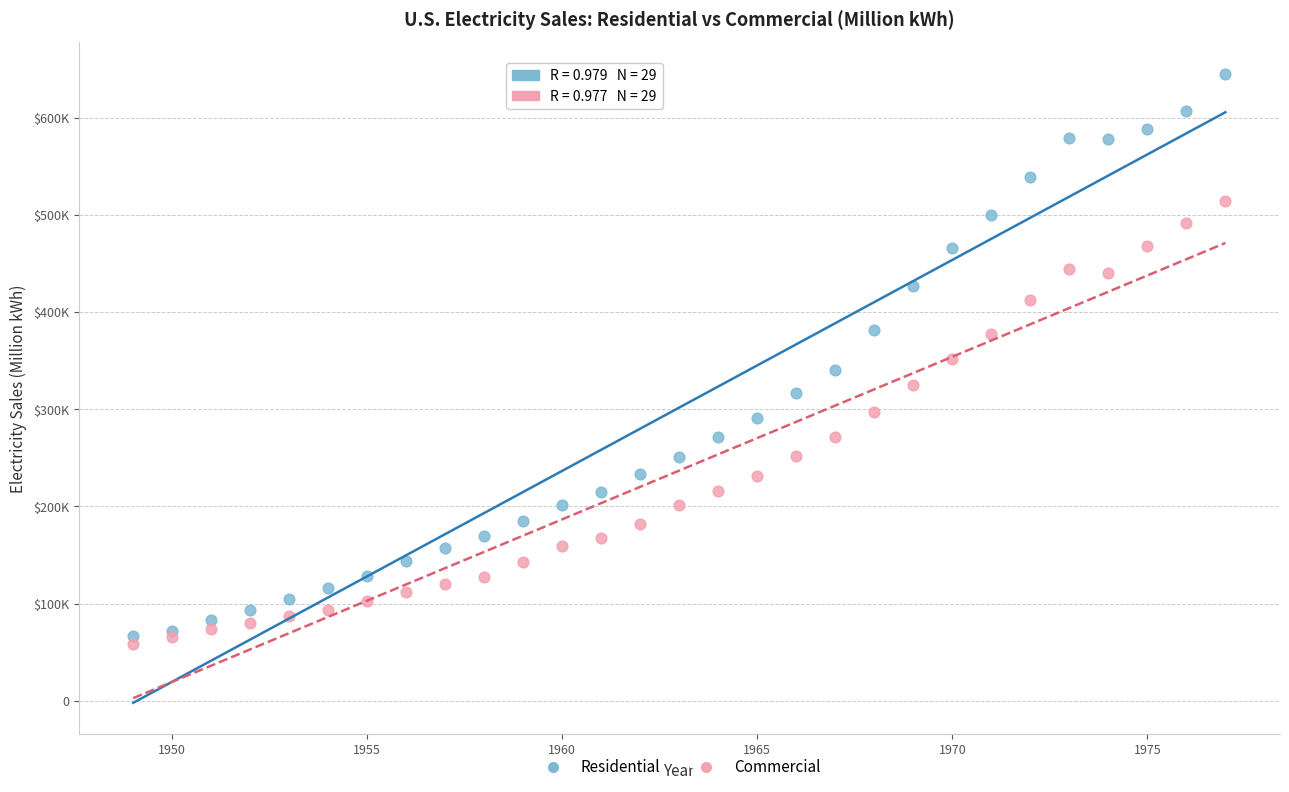

What are all the series names shown in the legend?

Residential, Commercial